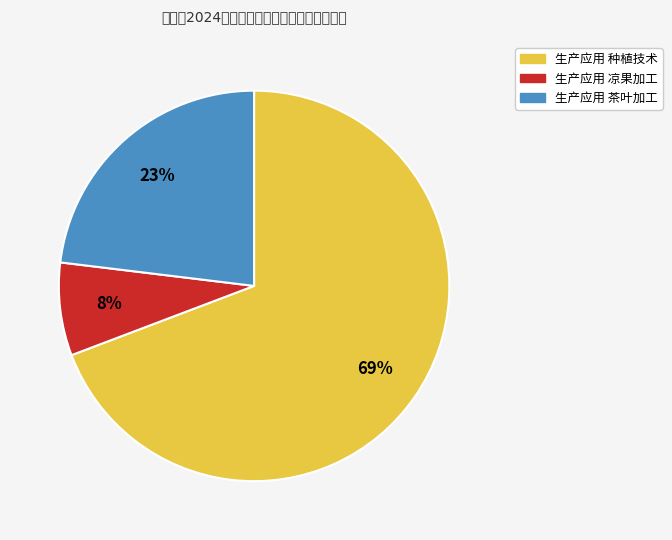

Approximately how many times larger is the value at 生产应用 凉果加工 compared to 生产应用 茶叶加工?

0.3